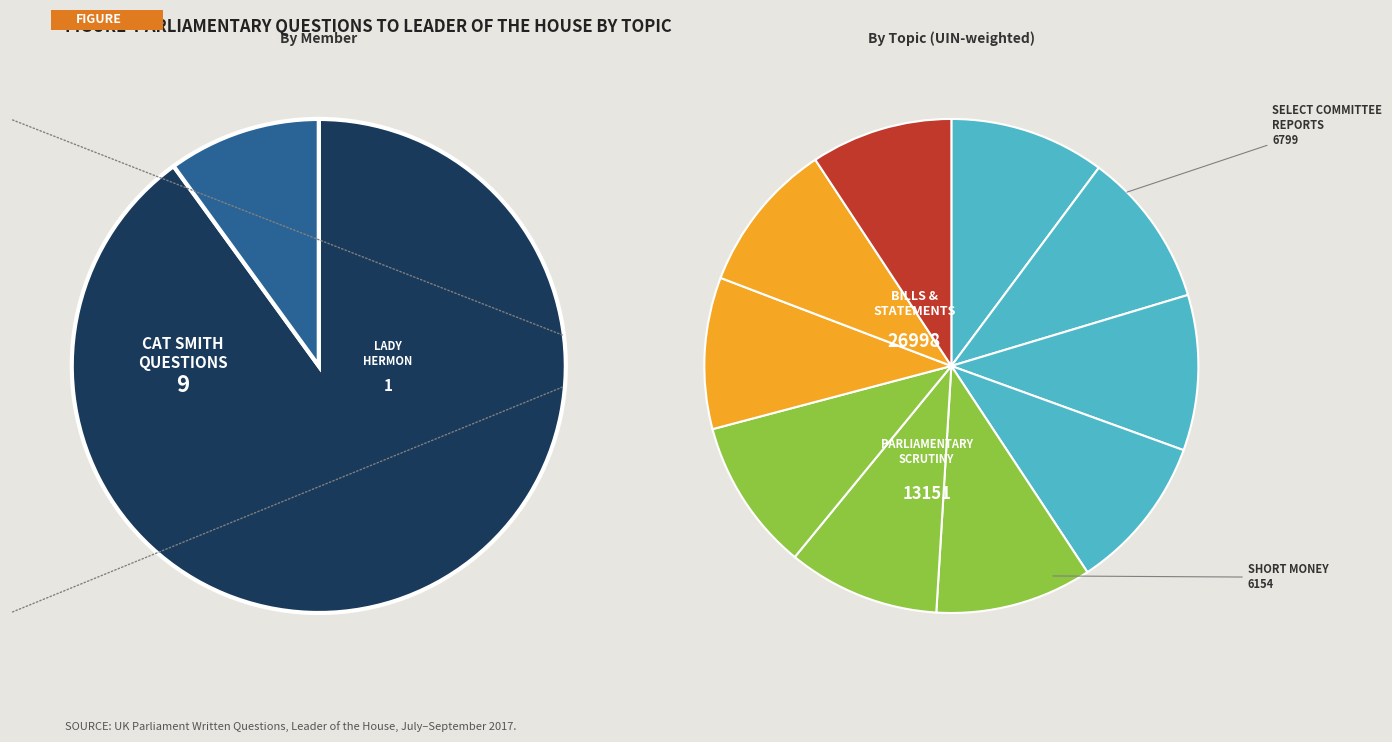

What percentage is the Leader of the House: Departments slice, to the nearest percent?

10%